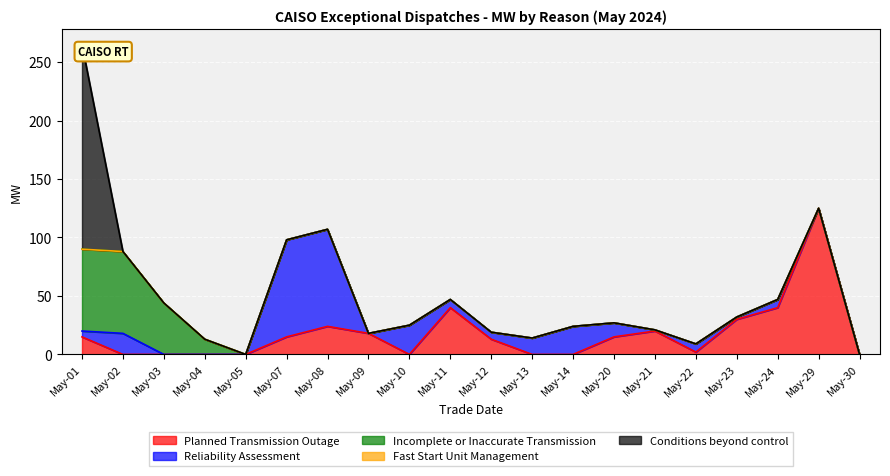

Which category has the highest value across all series?

May-01